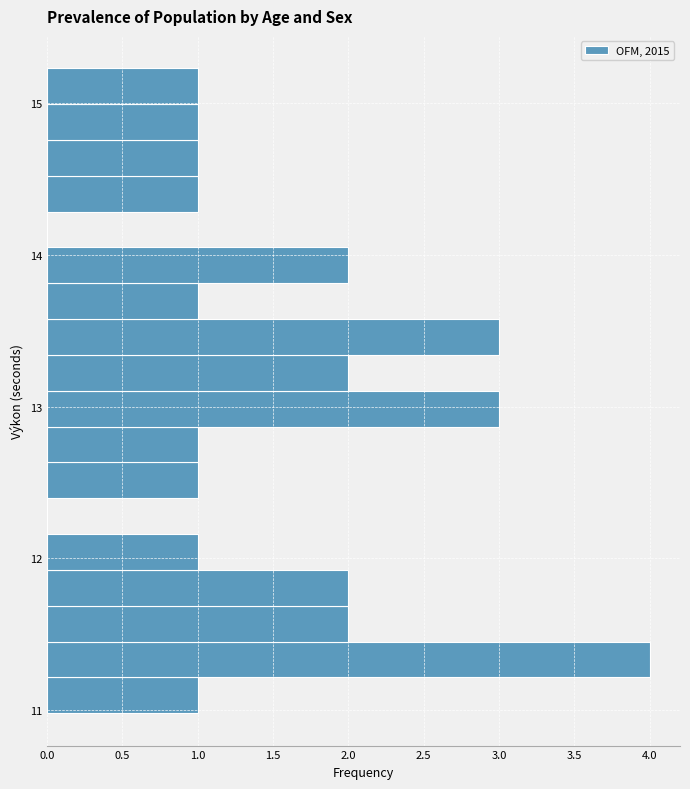

Read against the y-axis, roughly where is the centre of the longest bar?

11.3